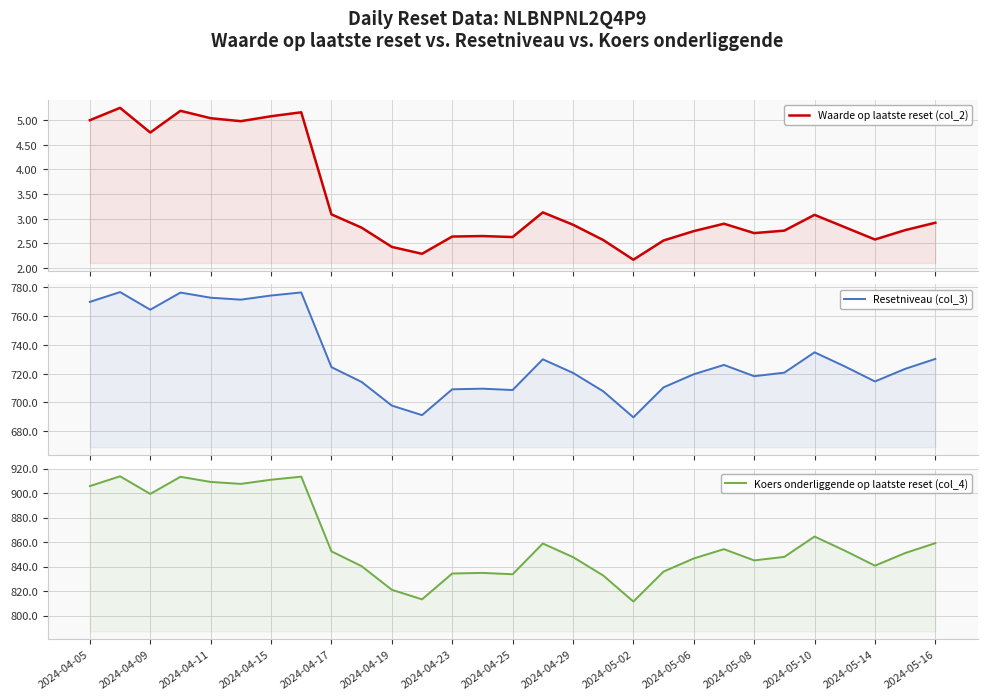

True or false: Resetniveau (col_3) has a value of 396.2 at 2024-04-15.

False